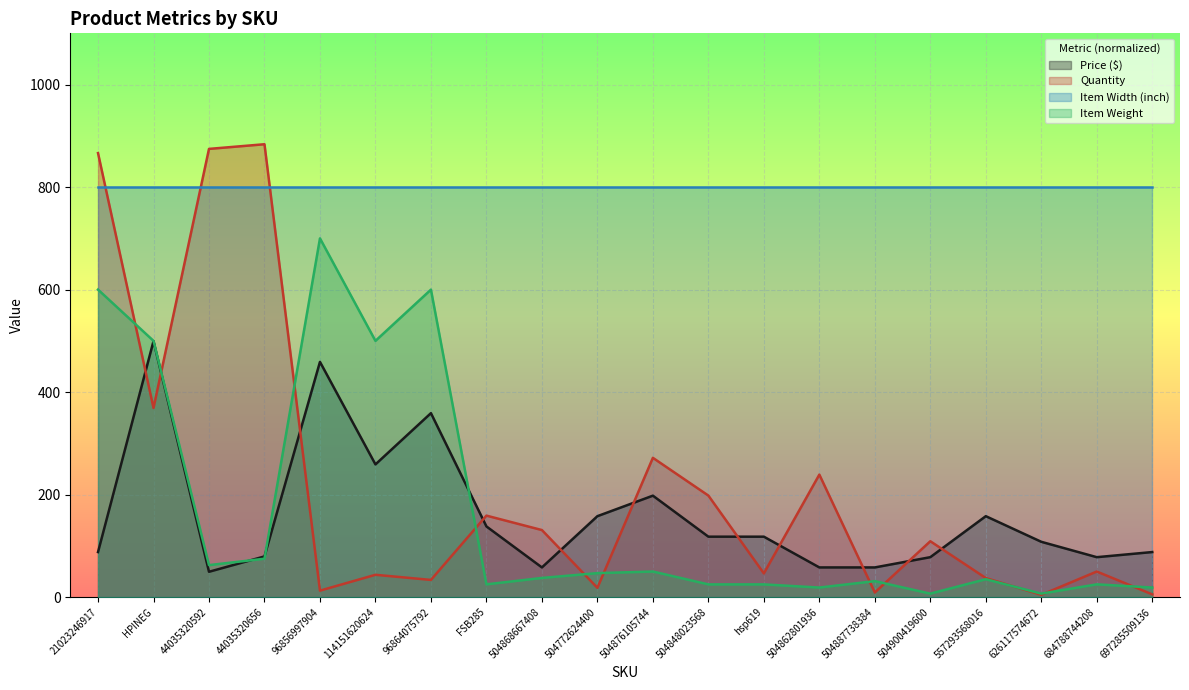

Between 44035320592 and 504876105744, which series saw the biggest shift?

Quantity